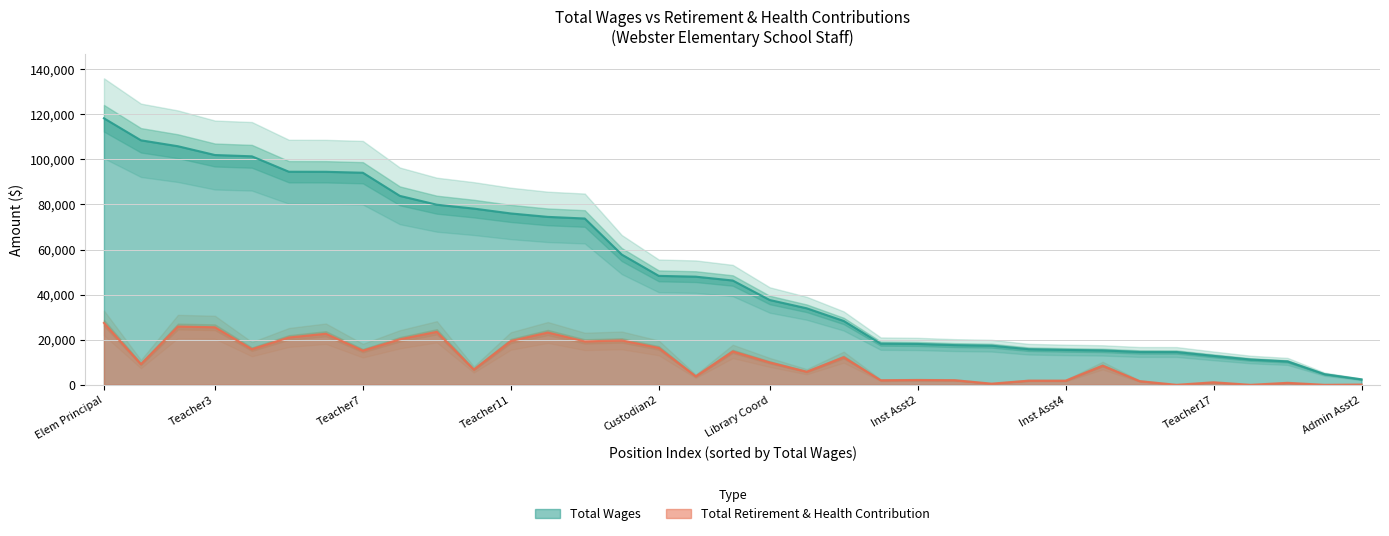

Where is total_wages nearest to the value 60321?

14